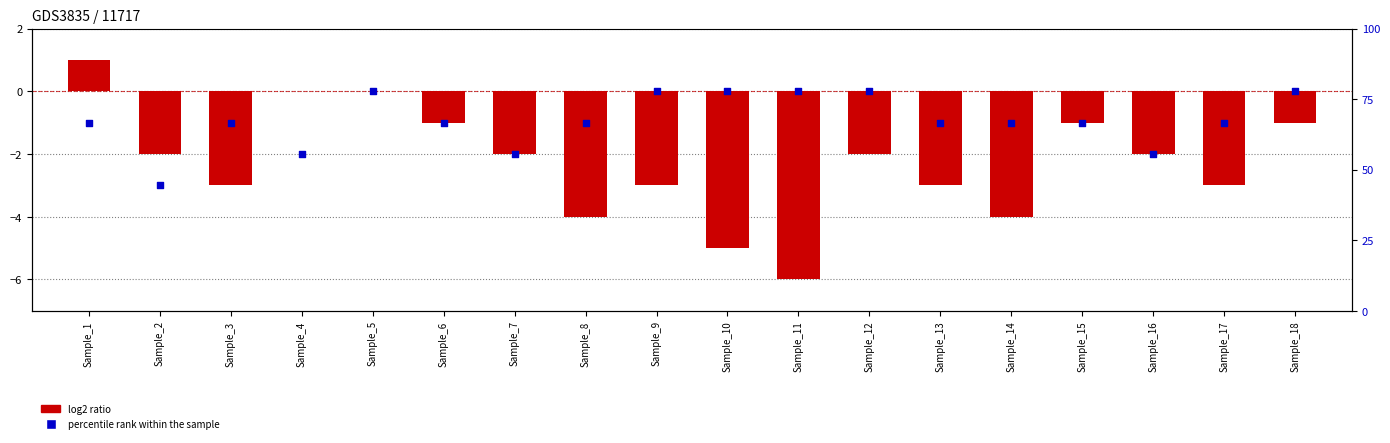

At how many categories does at least one series exceed -5?

18